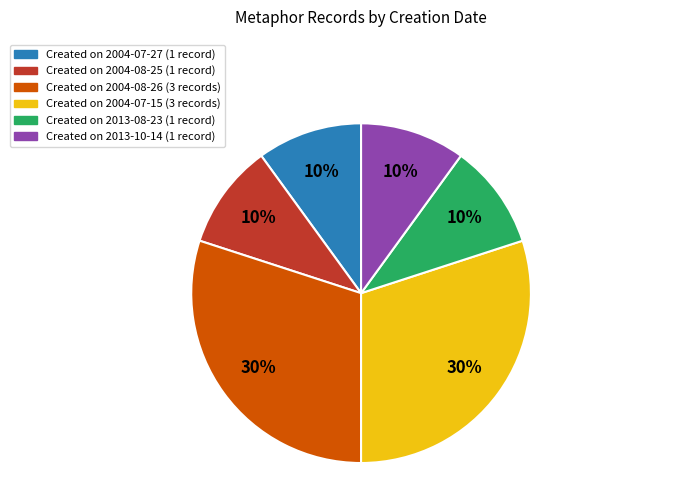

Do Created on 2013-10-14 (1 record) and Created on 2004-08-25 (1 record) together represent more than half of the pie?

No